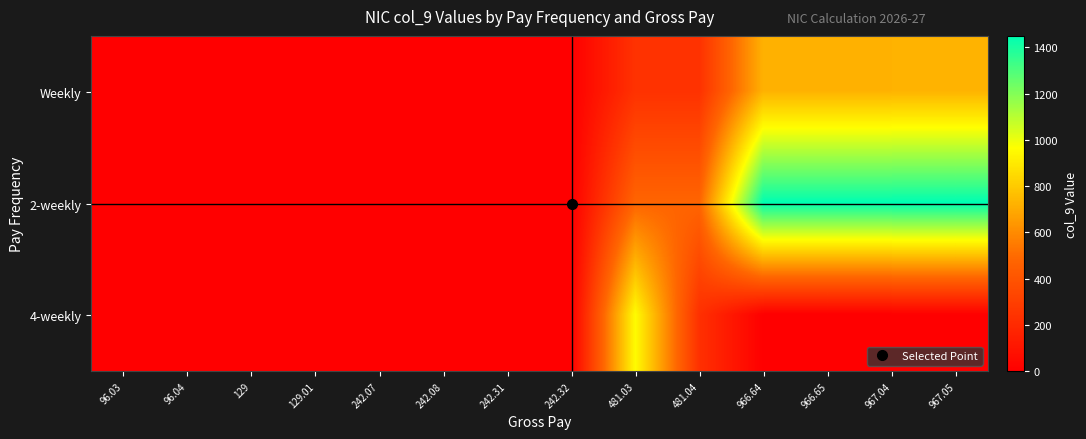

Reading right to left, list all the values displayed in this chart.

Weekly: 967.05=725.0	967.04=725.0	966.65=724.6	966.64=724.6	481.04=239.0	481.03=239.0	242.32=0.3	242.31=0.3	242.08=0.1	242.07=0.1	129.01=0.0	129=0.0	96.04=0.0	96.03=0.0
2-weekly: 967.05=1450.0	967.04=1450.0	966.65=1449.7	966.64=1449.7	481.04=478.0	481.03=478.0	242.32=0.3	242.31=0.3	242.08=0.1	242.07=0.1	129.01=0.0	129=0.0	96.04=0.0	96.03=0.0
4-weekly: 967.05=0.0	967.04=0.0	966.65=0.0	966.64=0.0	481.04=230.9	481.03=957.0	242.32=0.3	242.31=0.3	242.08=0.1	242.07=0.1	129.01=0.0	129=0.0	96.04=0.0	96.03=0.0